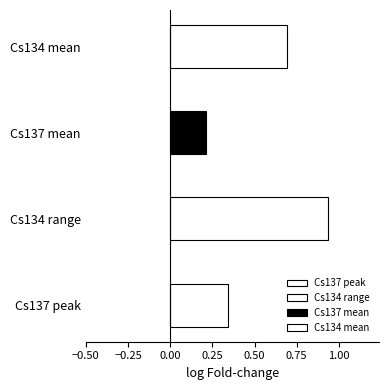

Are the bars grouped side by side (vs. stacked)?

Yes